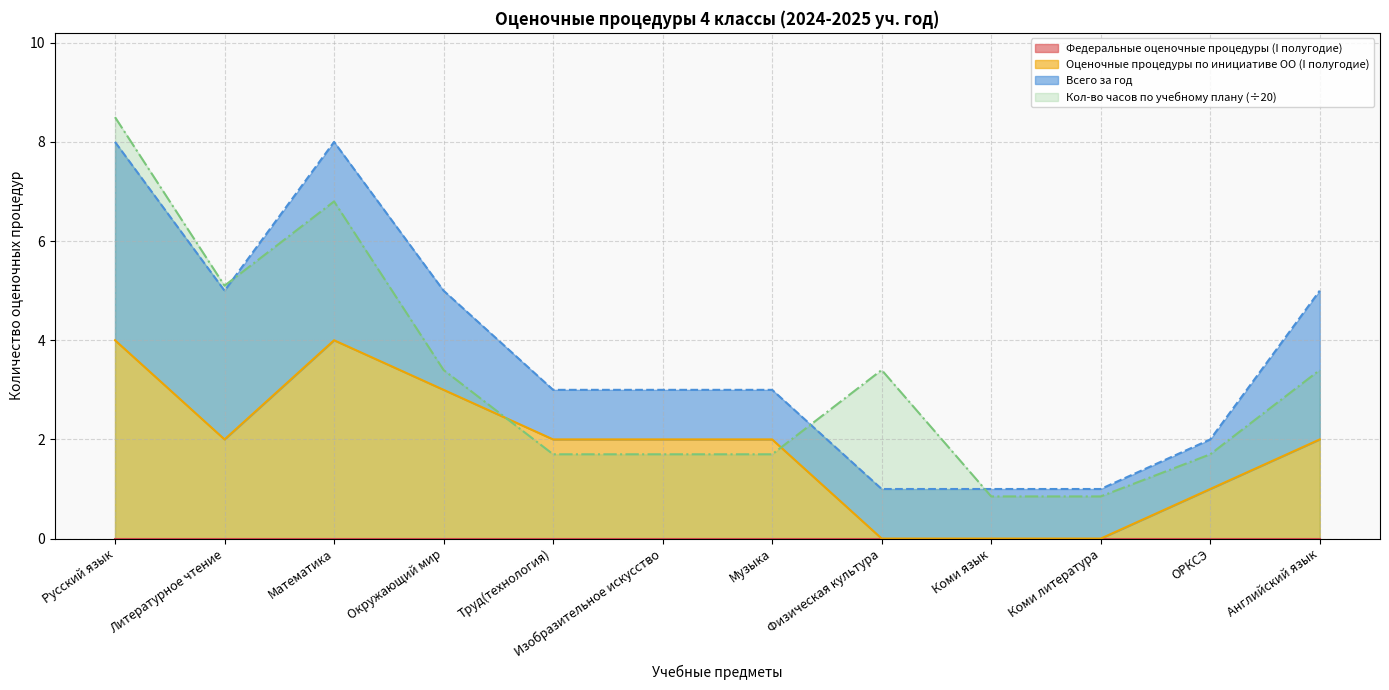

True or false: Всего за год and Оценочные процедуры по инициативе ОО (I полугодие) cross at least once.

False